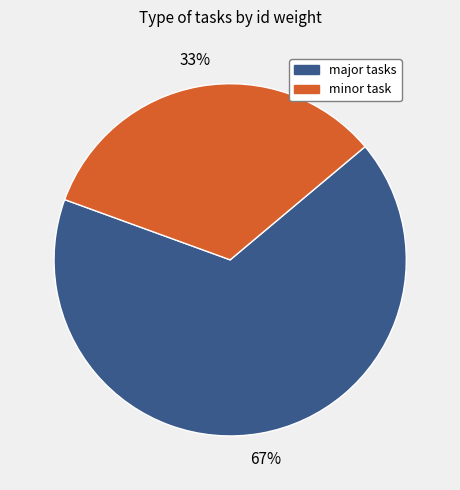

To the nearest percent, what is the average slice percentage?

50%